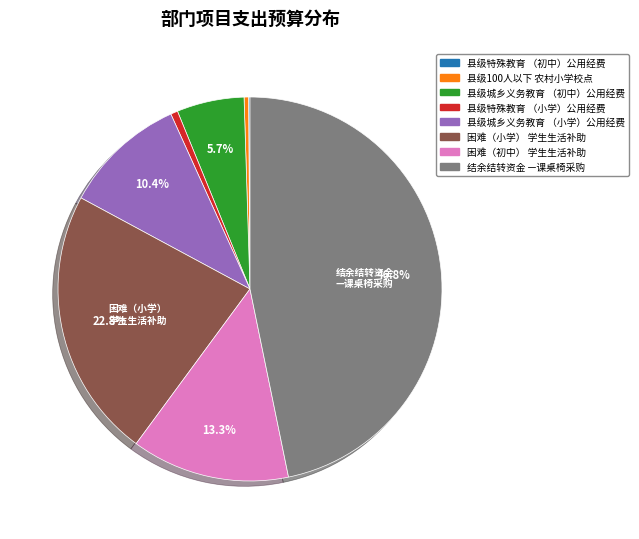

Does any single category account for the majority?

No